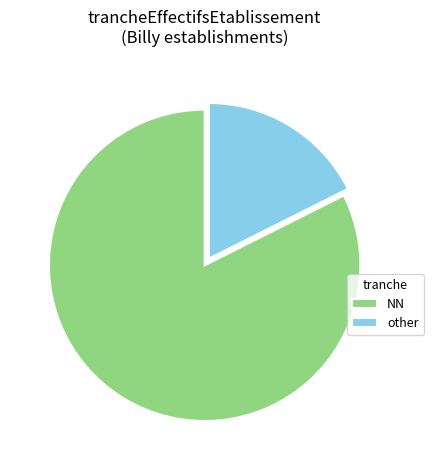

How many slices are in this pie chart?

2